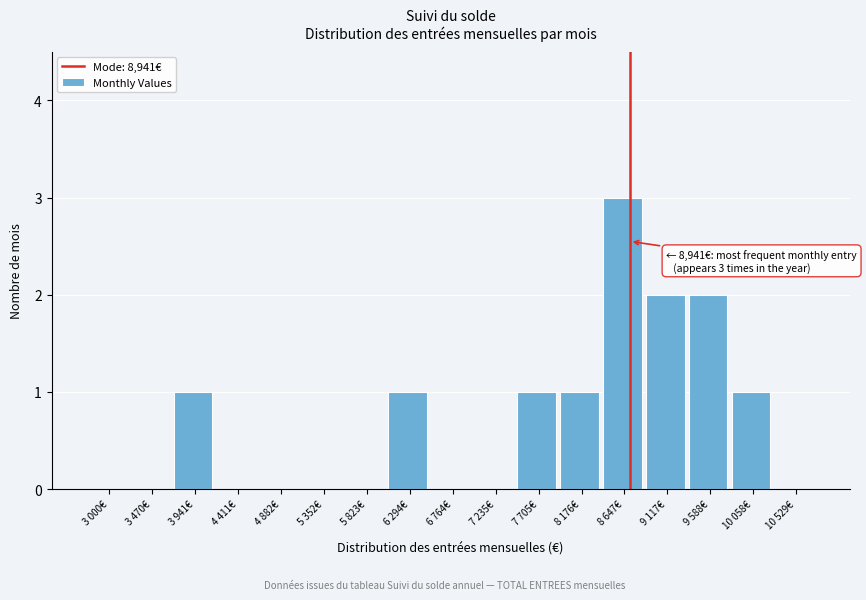

Reading right to left, extract all data points from this chart.

10 529€=0	10 058€=1	9 588€=2	9 117€=2	8 647€=3	8 176€=1	7 705€=1	7 235€=0	6 764€=0	6 294€=1	5 823€=0	5 352€=0	4 882€=0	4 411€=0	3 941€=1	3 470€=0	3 000€=0